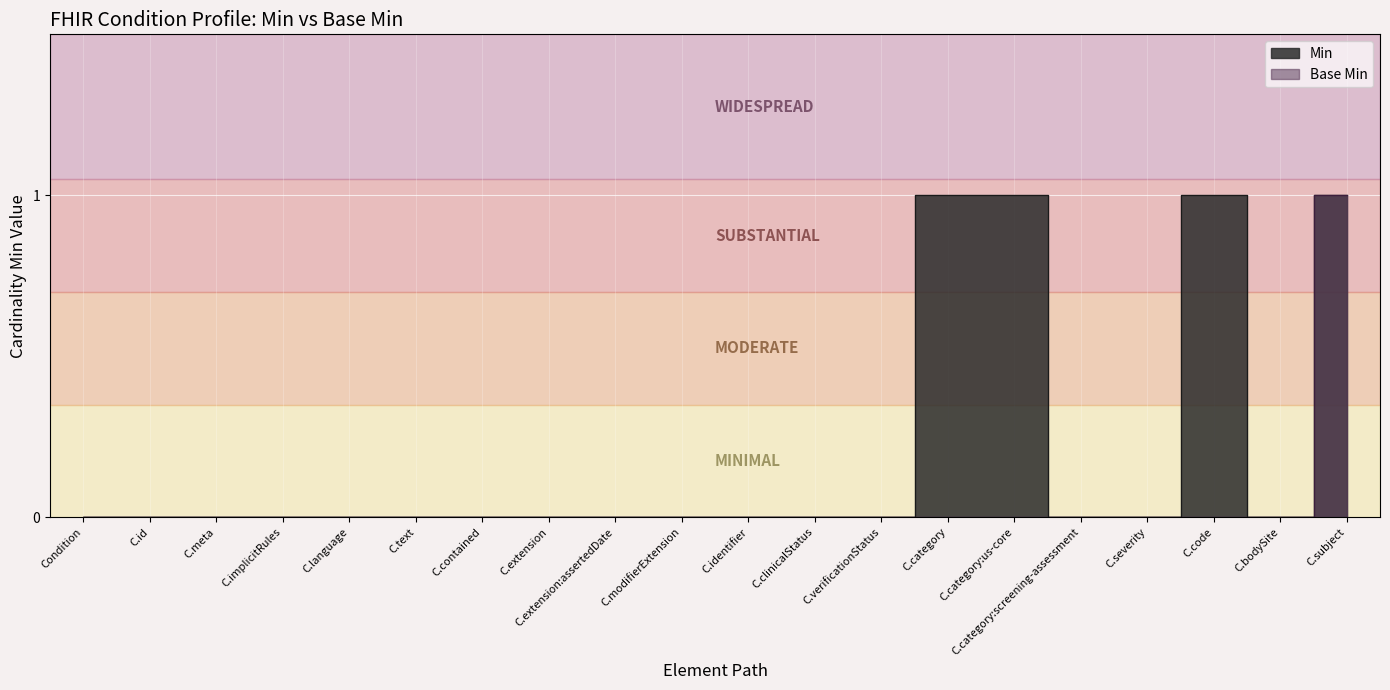

List the series in order of their overall mean, highest first.

Min, Base Min